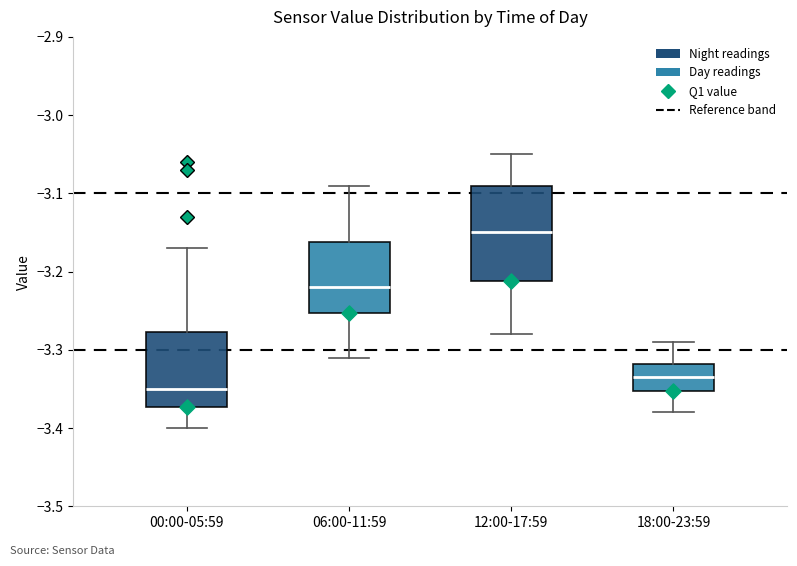

Reading left to right, transcribe this box plot: for each box, give where its median line is, the range the box spans, and where its two whiskers end, as read against the y-axis. The values are not printed on the chart, so give them approximately, as read against the axis.

00:00-05:59: median -3.35, box -3.37 to -3.28, whiskers -3.40 to -3.17
06:00-11:59: median -3.22, box -3.25 to -3.16, whiskers -3.31 to -3.09
12:00-17:59: median -3.15, box -3.21 to -3.09, whiskers -3.28 to -3.05
18:00-23:59: median -3.33, box -3.35 to -3.32, whiskers -3.38 to -3.29